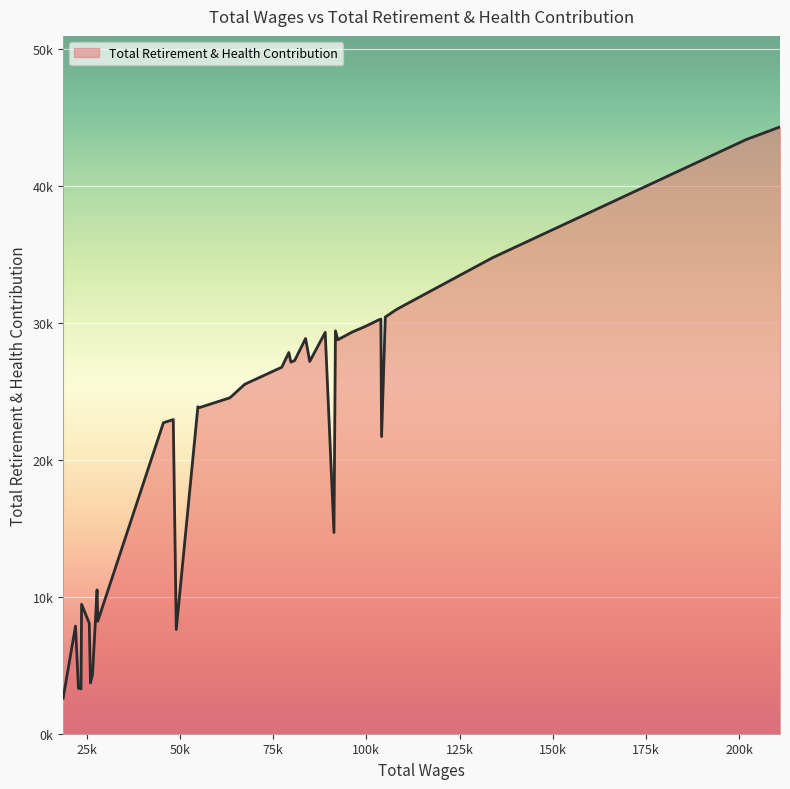

What is the average value?

22305